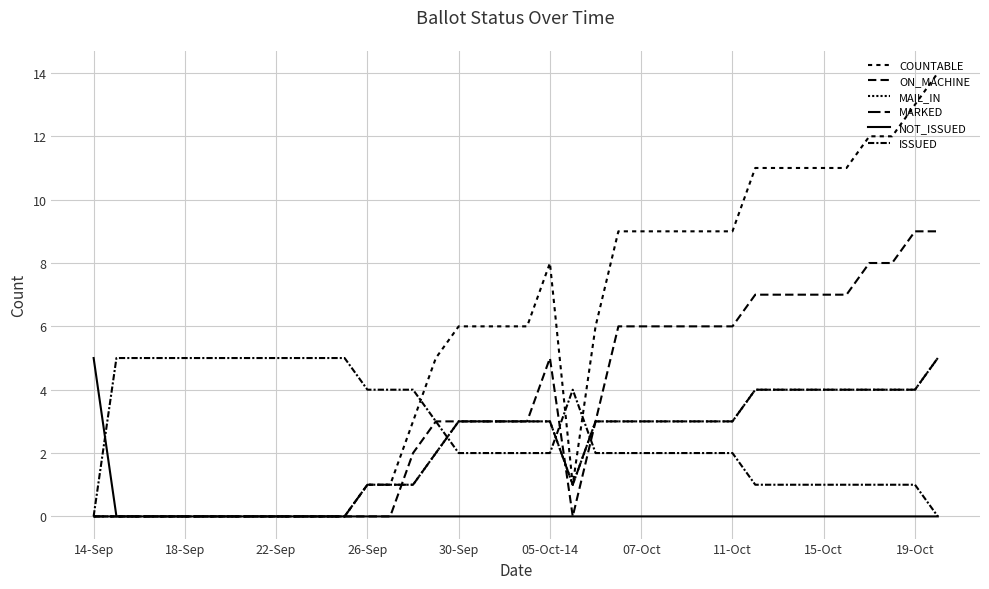

Does the chart display data point markers on the line(s)?

No